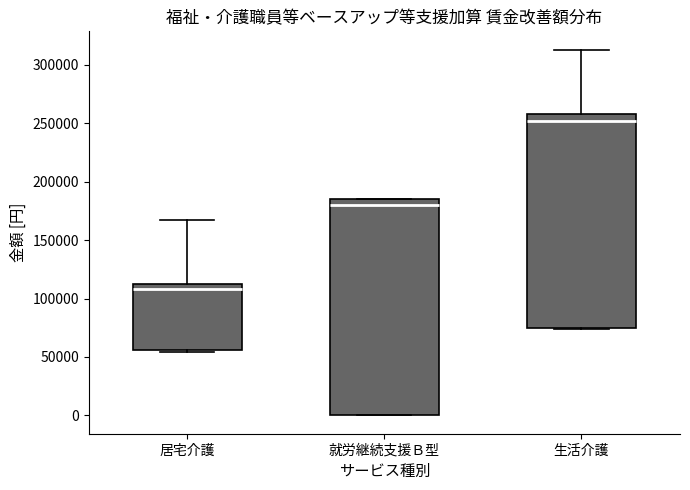

Reading left to right, transcribe this box plot: for each box, give where its median line is, the range the box spans, and where its two whiskers end, as read against the y-axis. The values are not printed on the chart, so give them approximately, as read against the axis.

居宅介護: median 110000 (just below the box's upper edge), box 55000 to 110000, whiskers 55000 (just below the box's lower edge) to 165000
就労継続支援Ｂ型: median 180000, box 0 to 185000, whiskers 0 to 185000
生活介護: median 250000, box 75000 to 260000, whiskers 75000 to 315000